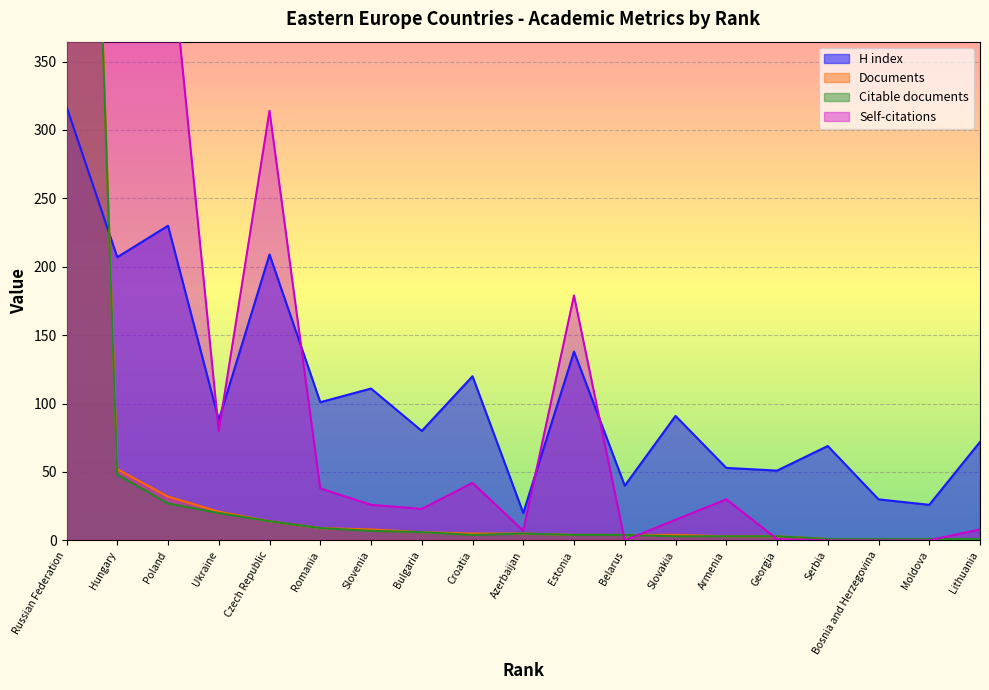

Does the chart display data point markers on the line(s)?

No